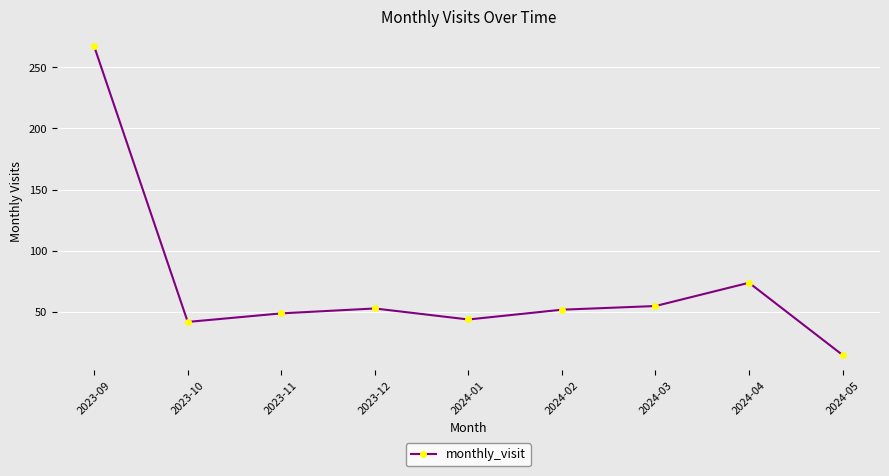

The value at 2024-03 is 73. True or false?

False